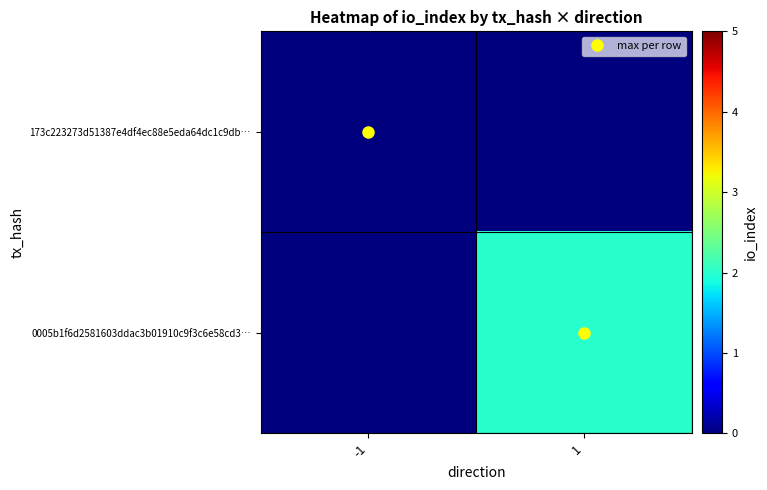

Which series has the largest range (max minus min)?

0005b1f6d2581603ddac3b01910c9f3c6e58cd3…